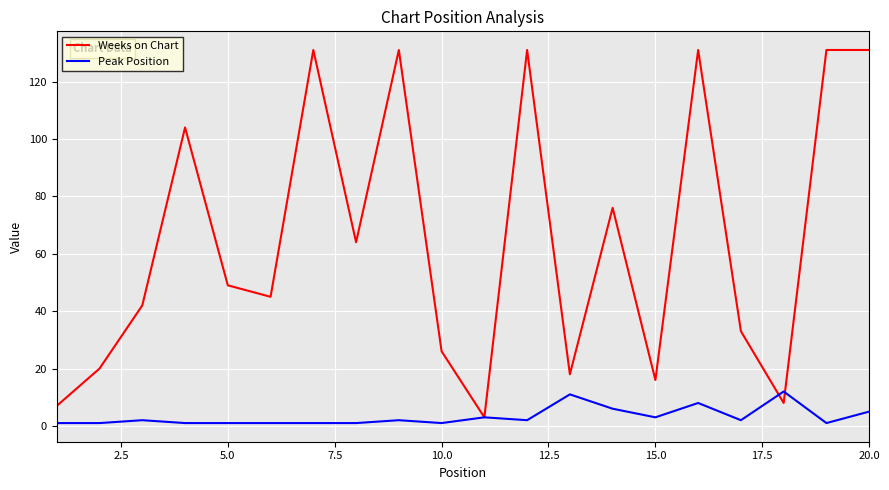

True or false: Peak Position has more than 2 interior local peaks.

True